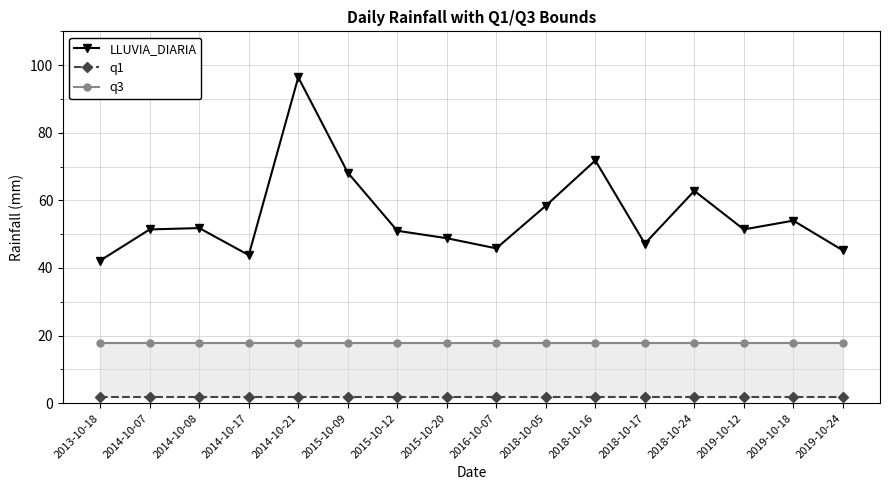

Where is the first local maximum for LLUVIA_DIARIA?

2014-10-08